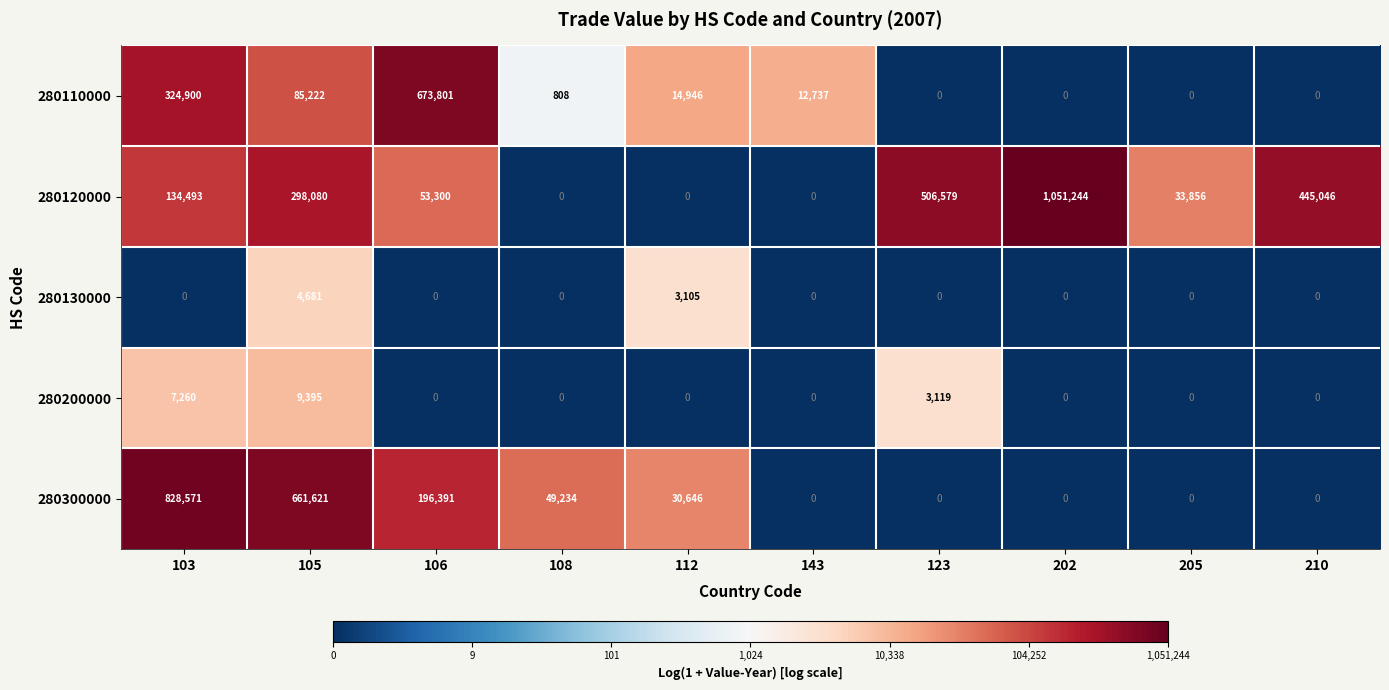

How many categories are shown in the chart?

10